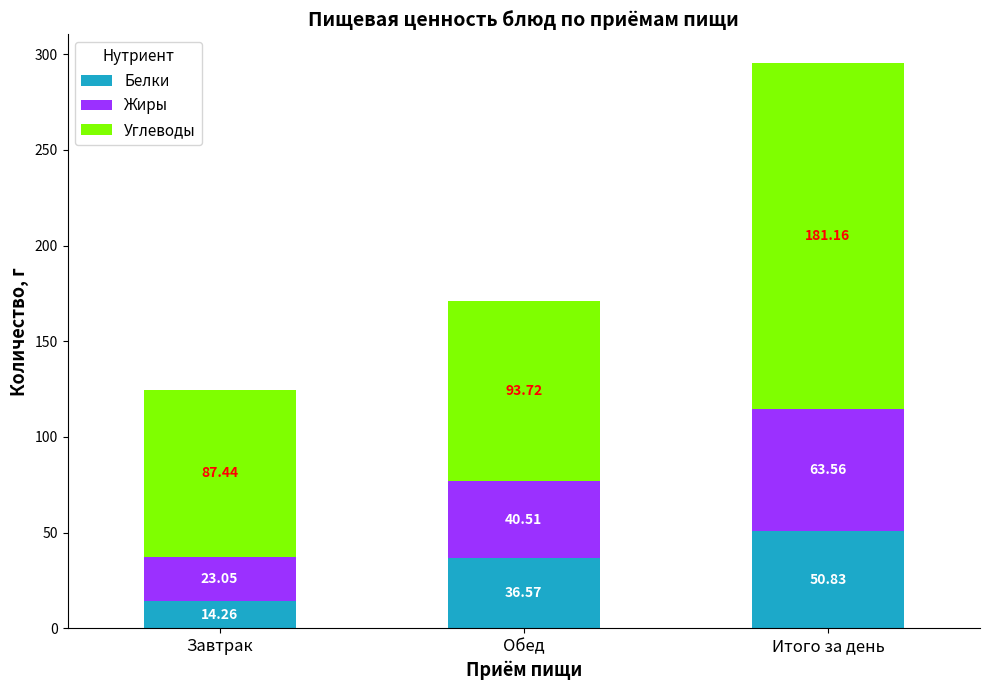

What is the difference between the Белки values at Итого за день and Завтрак?

36.6